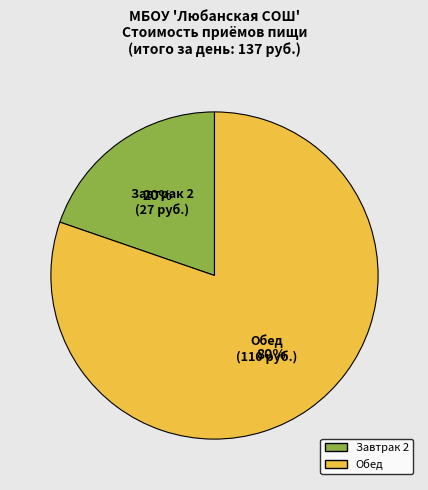

Count the number of slices in the pie.

2